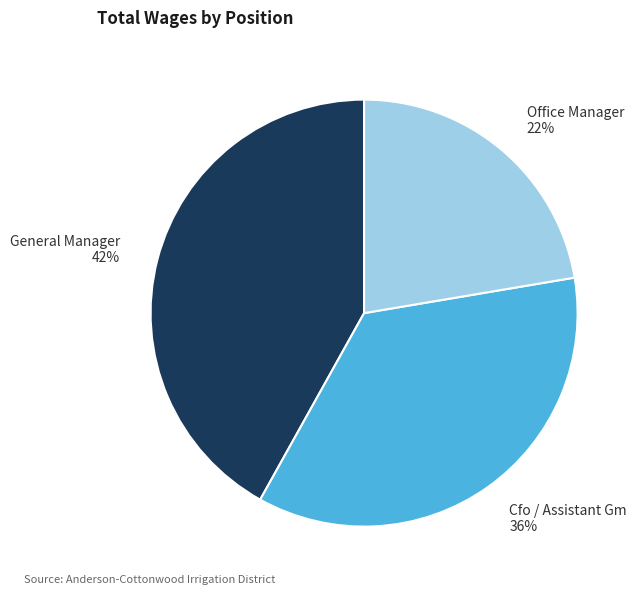

Is it true that Cfo / Assistant Gm is 36% of the pie?

True